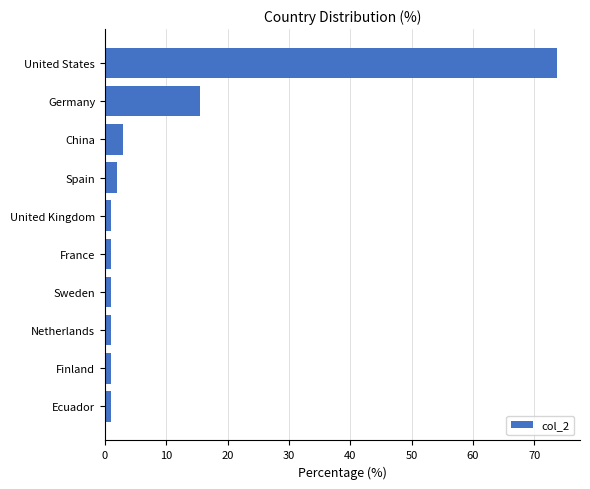

What is the sum of all values?

100.0